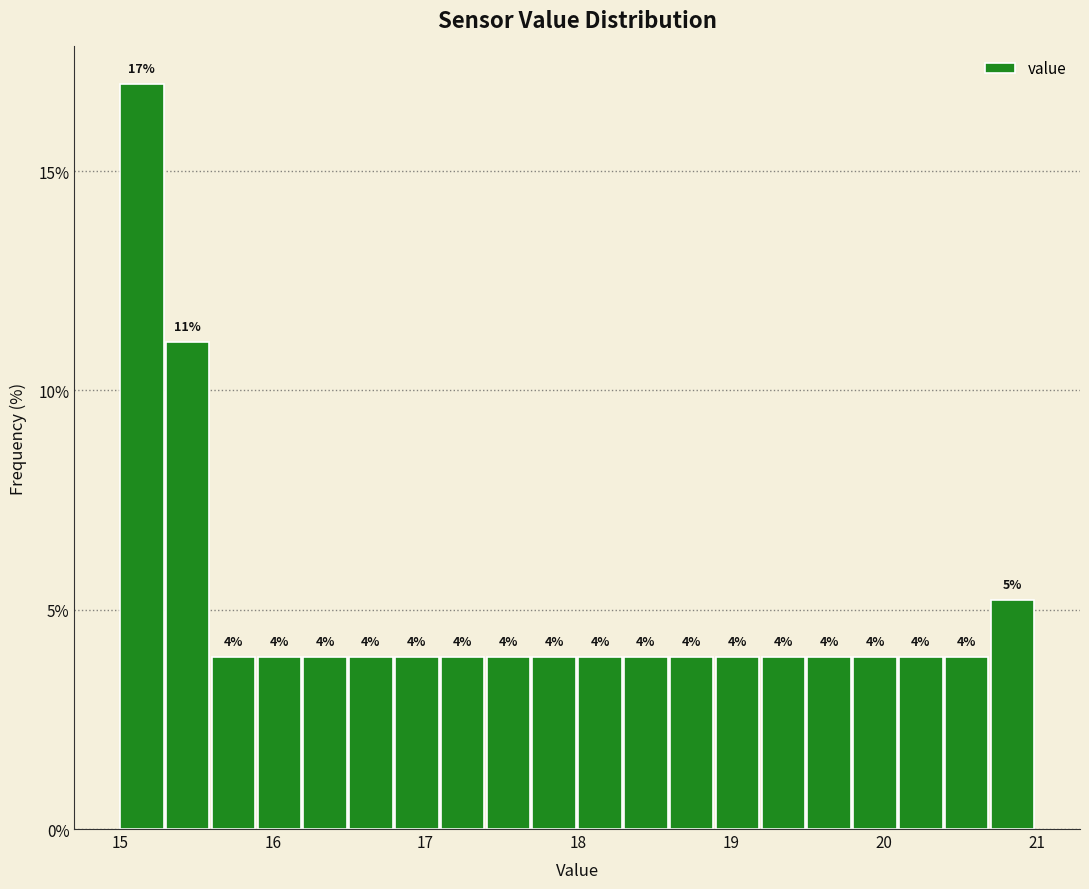

Around what value on the x-axis is the tallest bar? Give the approximate position of its centre, as read against the axis.

15.1